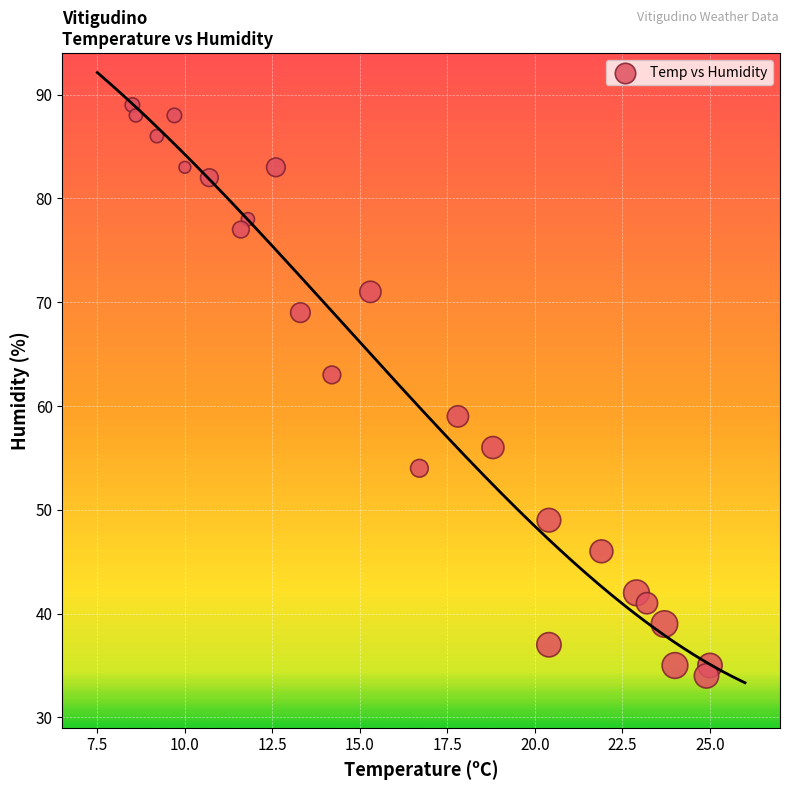

What is the range of Y values (max minus min)?

55